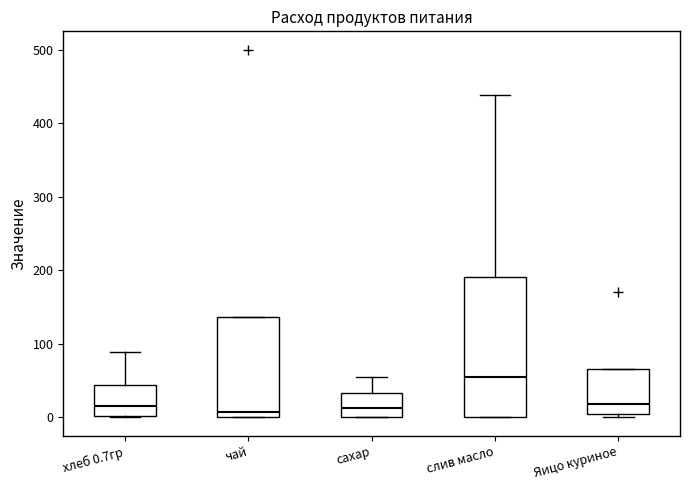

Where is the lower edge of the box for Яицо куриное on the y-axis? The values are not printed on the chart, so give them approximately, as read against the axis.

0